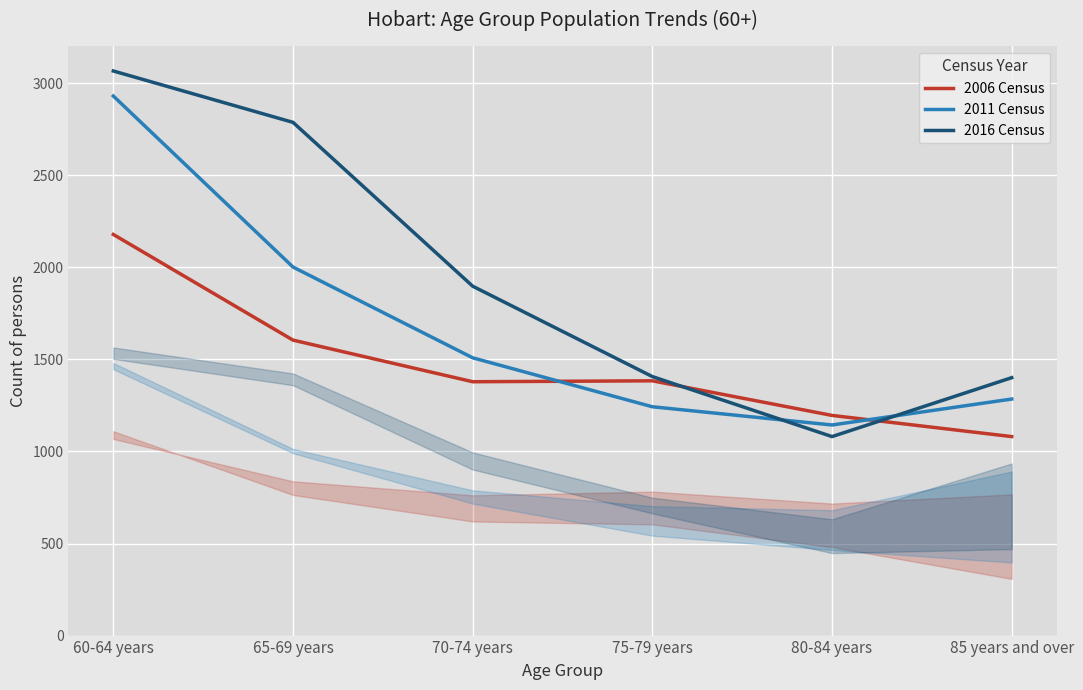

At which category does the chart reach its peak across all series?

60-64 years